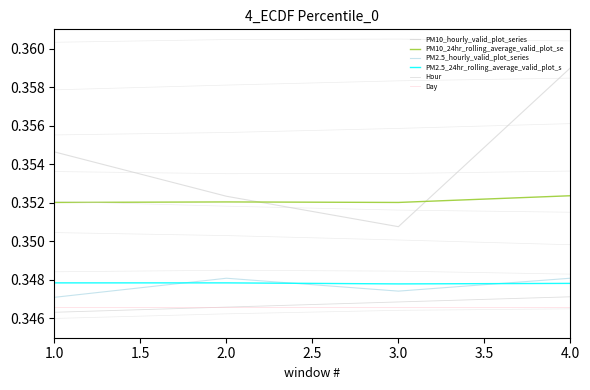

True or false: PM10_24hr_rolling_average_valid_plot_se and PM2.5_hourly_valid_plot_series cross at least once.

False